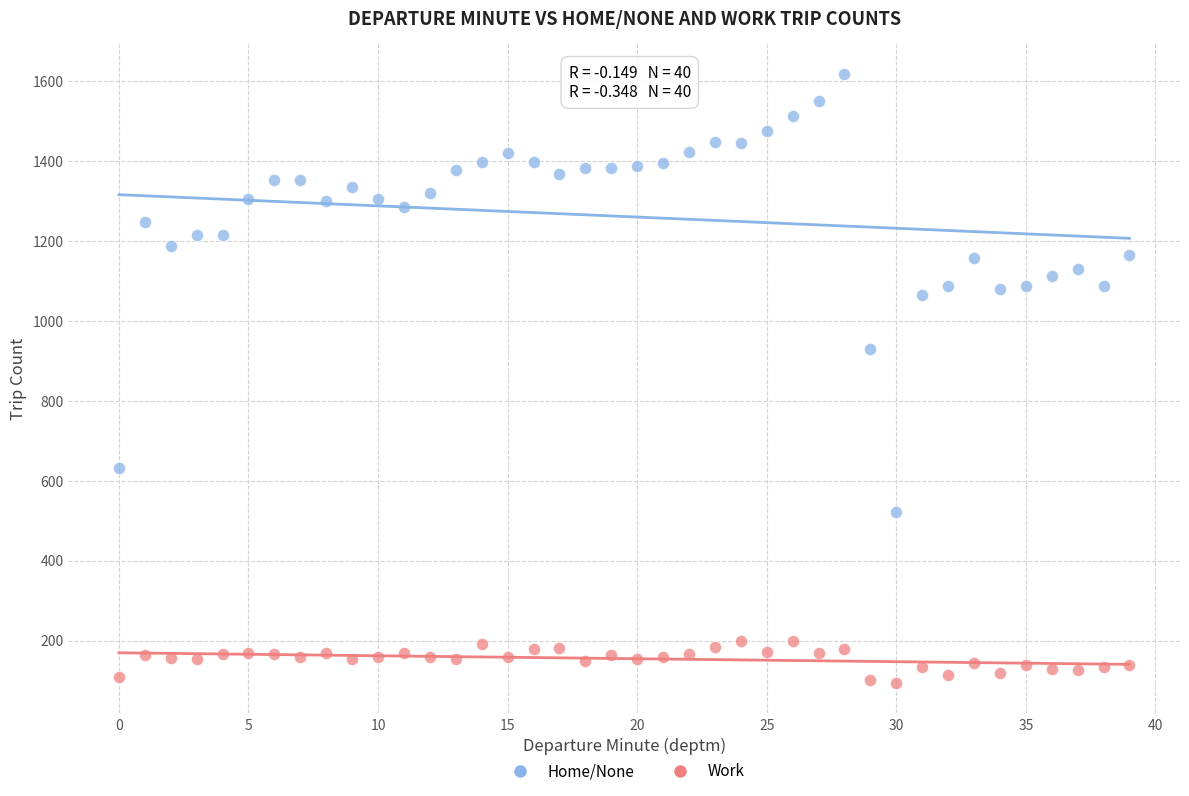

Which series contains the highest Y value?

Home/None